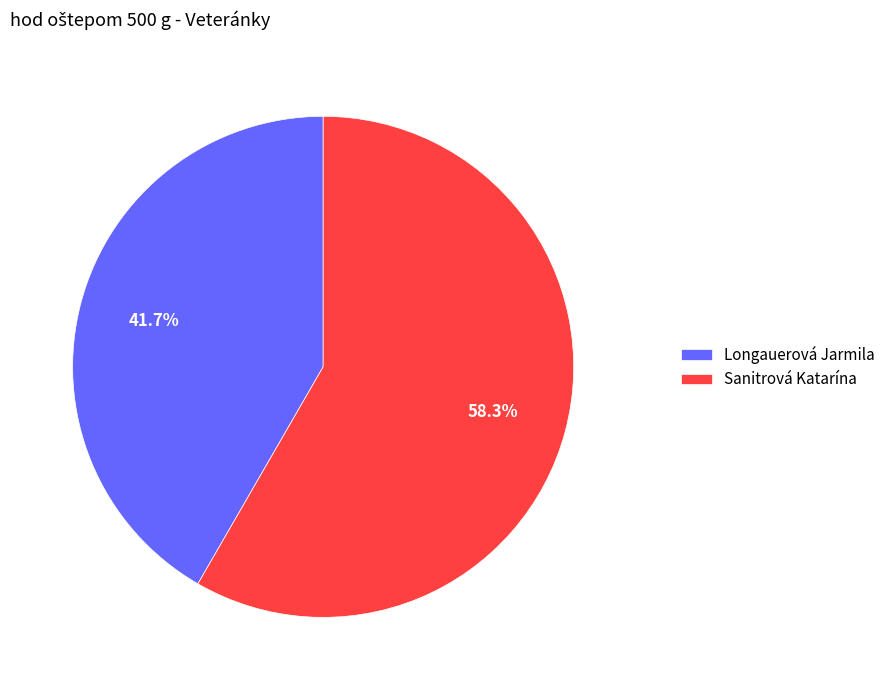

Between Longauerová Jarmila and Sanitrová Katarína, which is larger?

Sanitrová Katarína